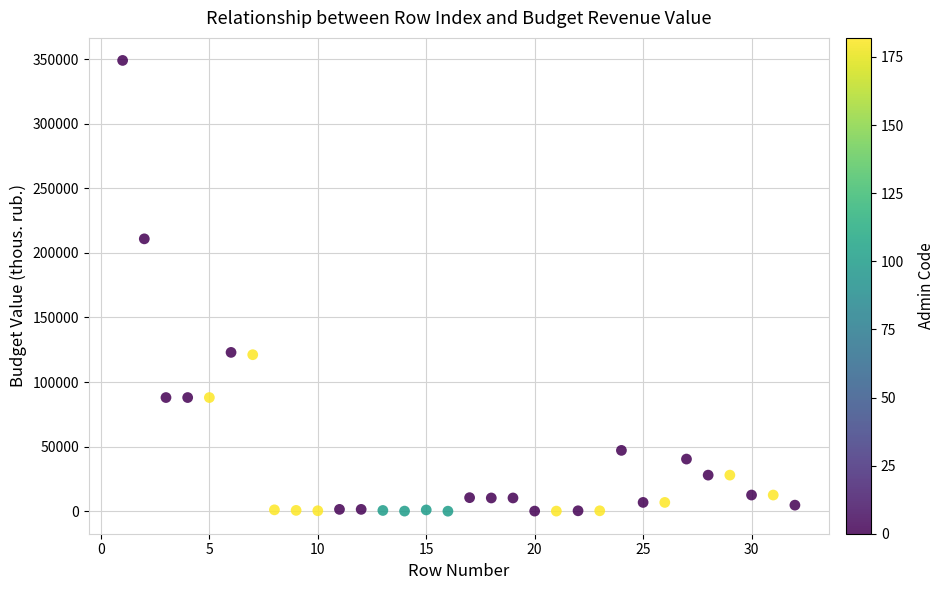

What is the range of X values (max minus min)?

31.0